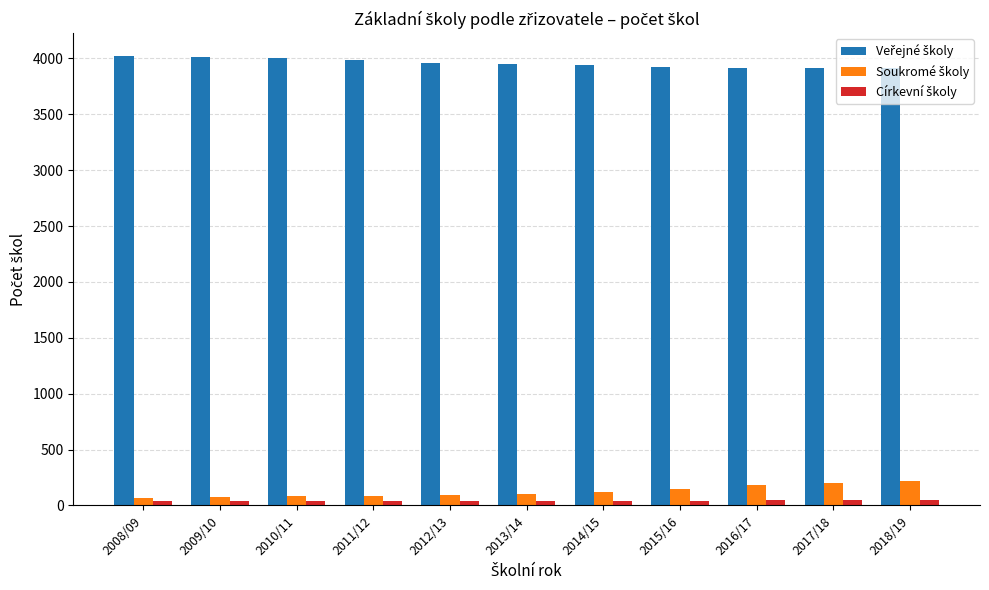

At how many categories does at least one series exceed 1569?

11